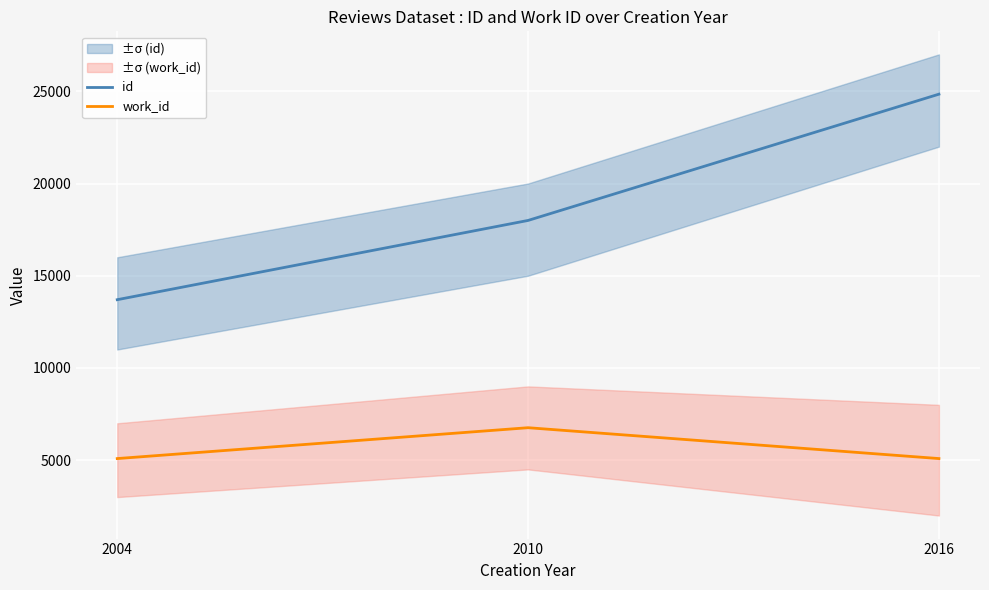

What is the minimum value shown in the chart?

5088